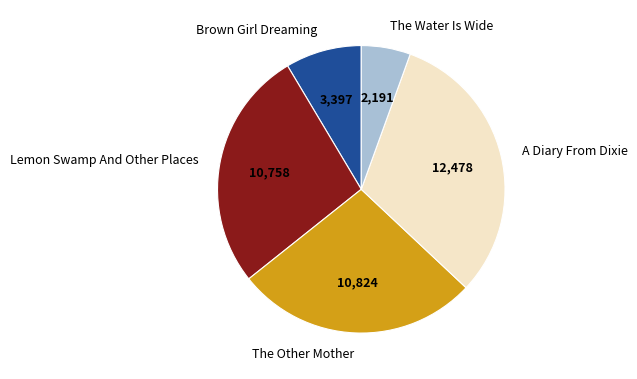

Count the number of slices in the pie.

5